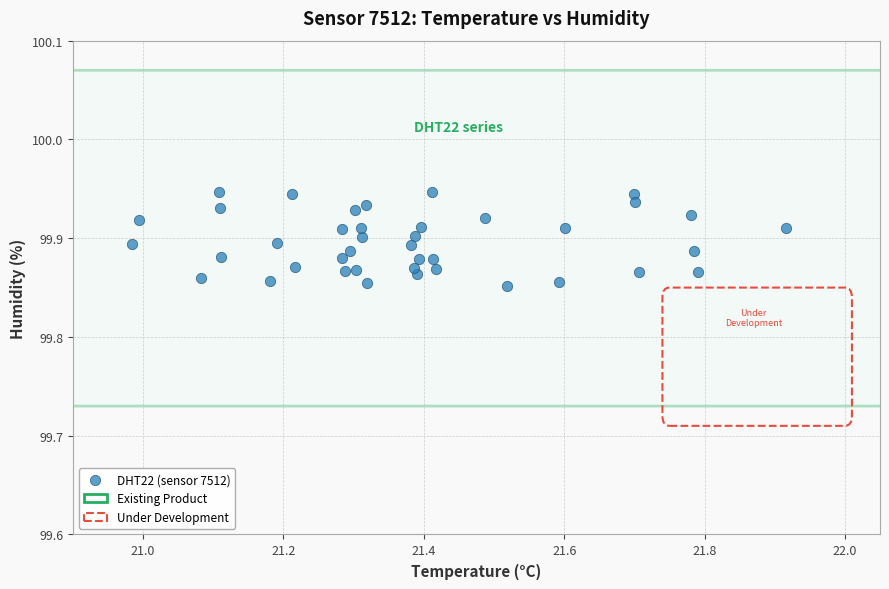

What is the range of X values (max minus min)?

0.9